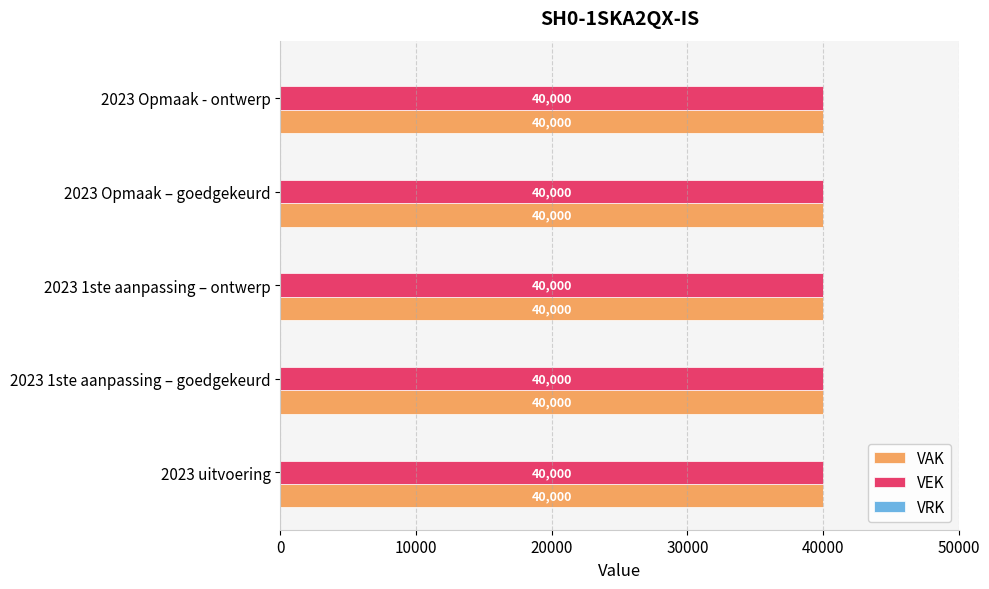

What position from the right is 2023 1ste aanpassing – goedgekeurd?

4